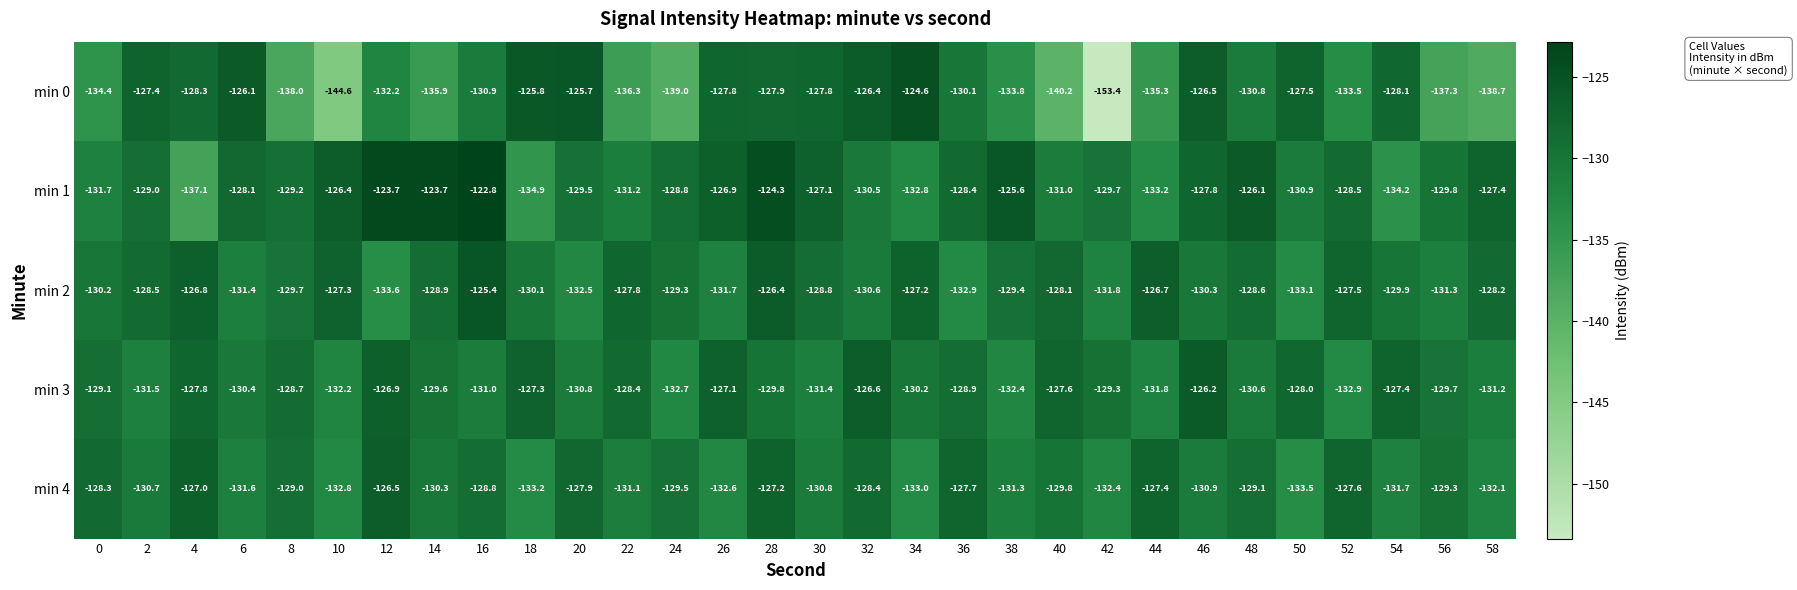

Rank the series at 28 from lowest to highest value.

min 3, min 0, min 4, min 2, min 1